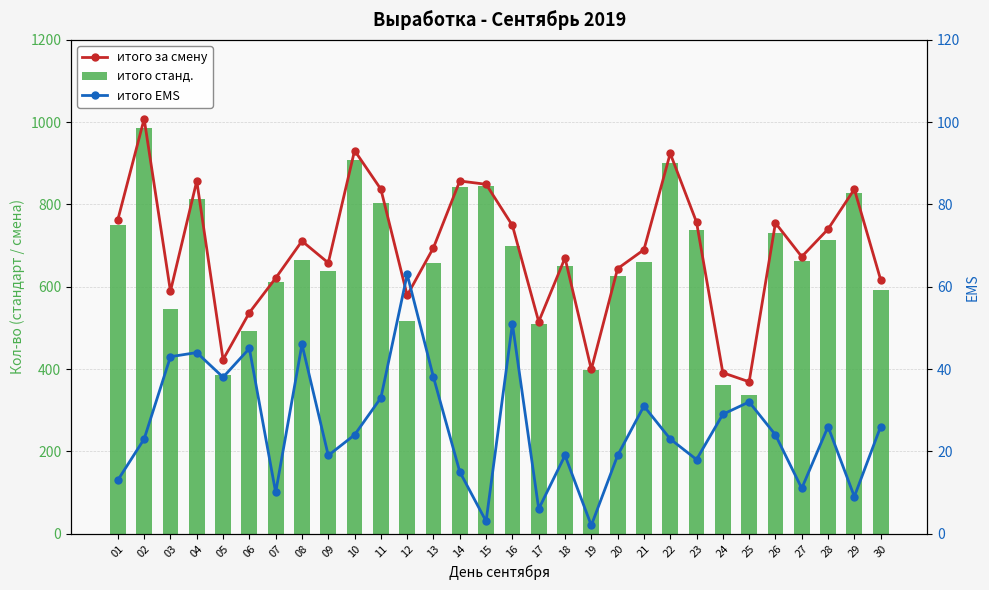

What are all the series names shown in the legend?

итого за смену, итого станд., итого EMS